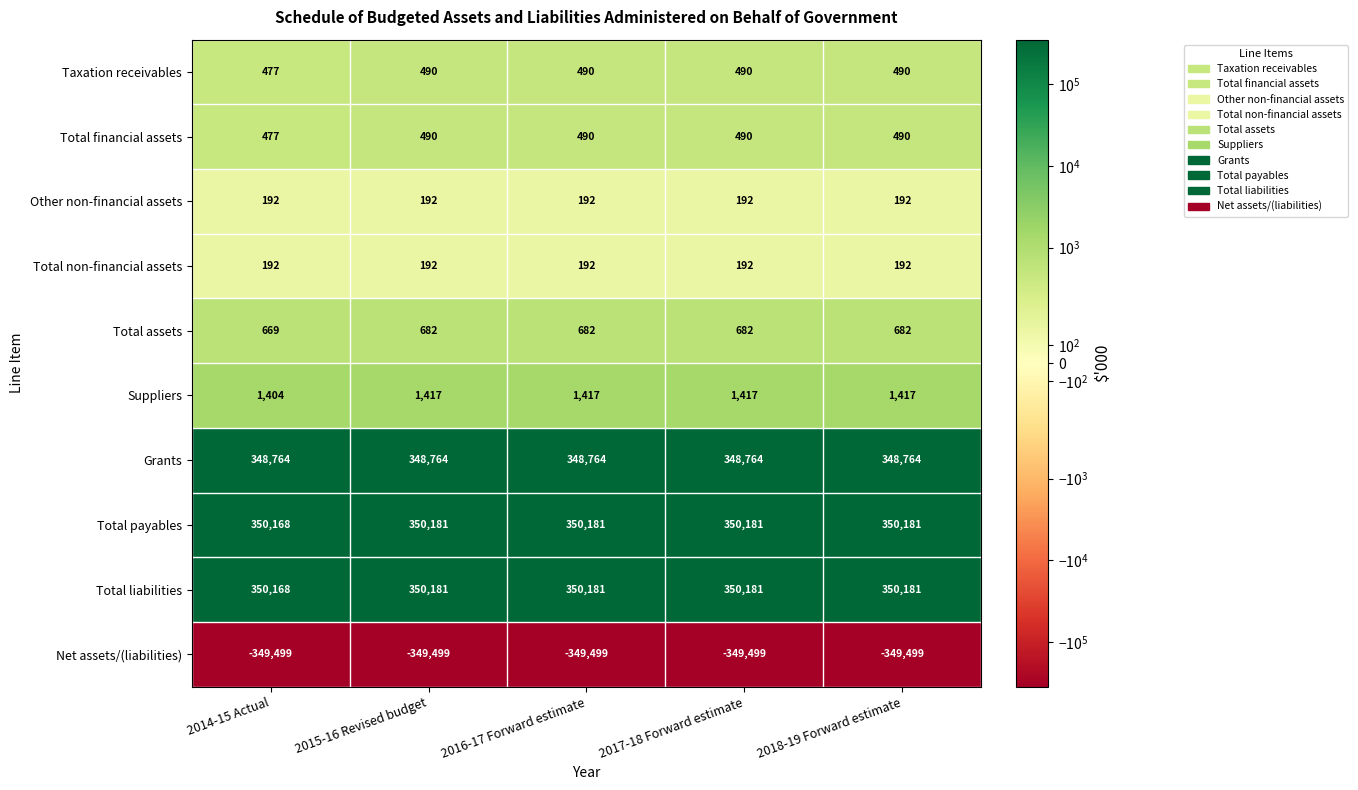

What is the greatest value displayed?

350181